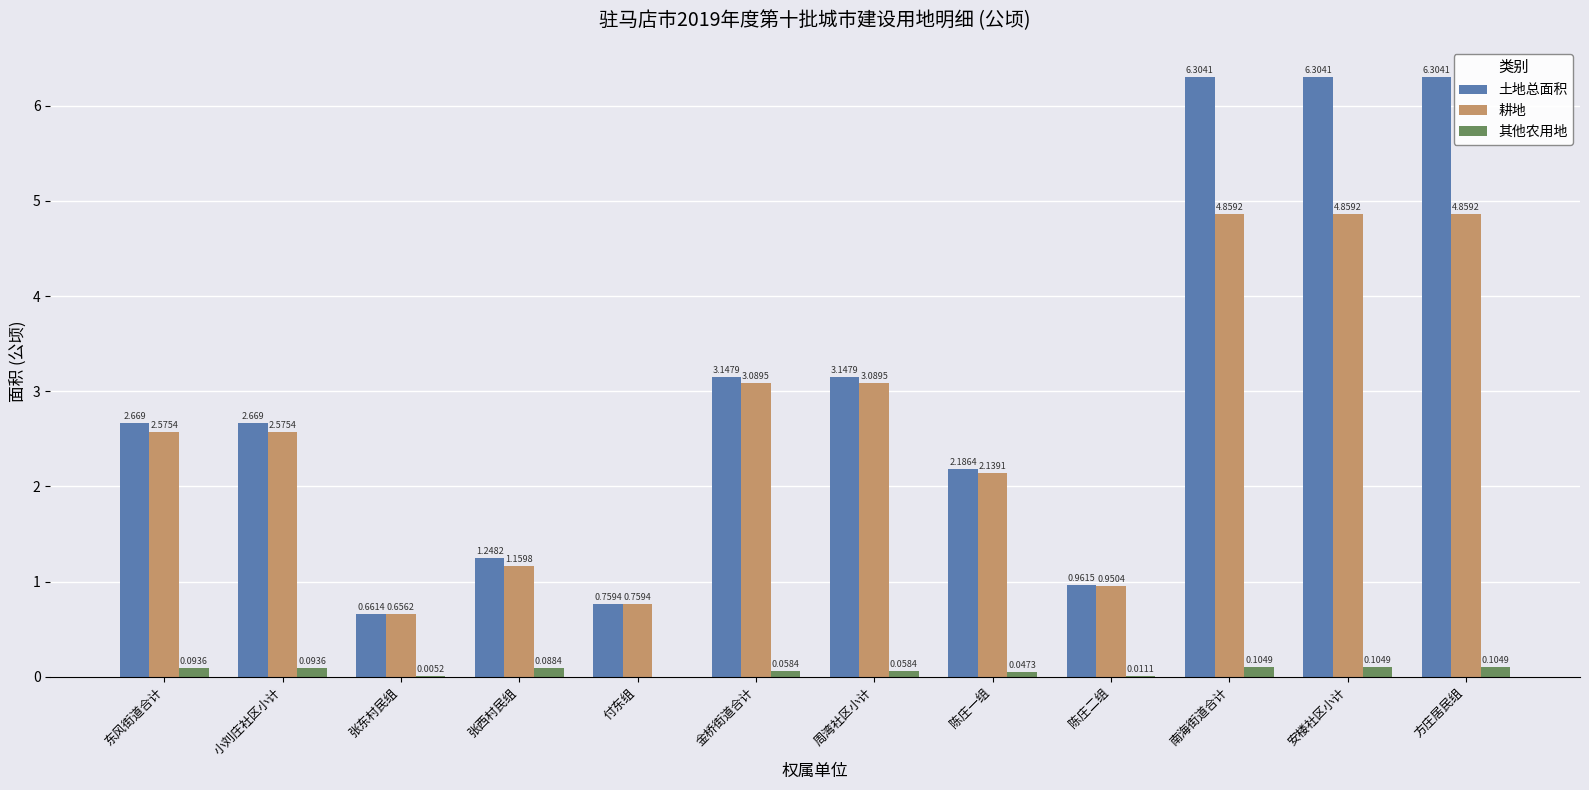

Which series has the largest total across all categories?

土地总面积